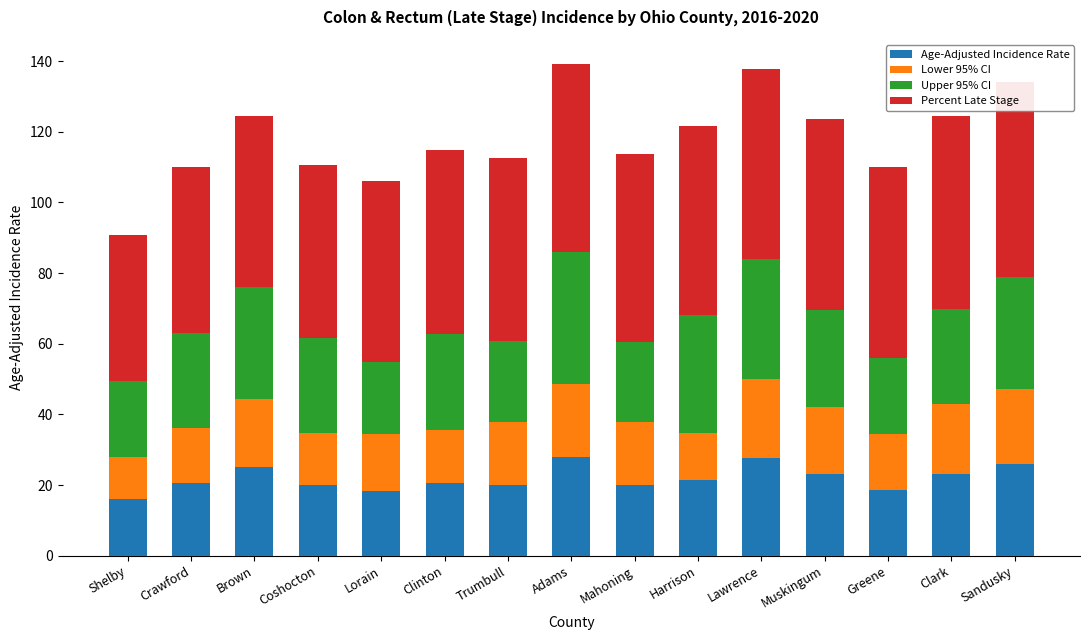

Which category has the lowest value in the Percent Late Stage series?

Shelby